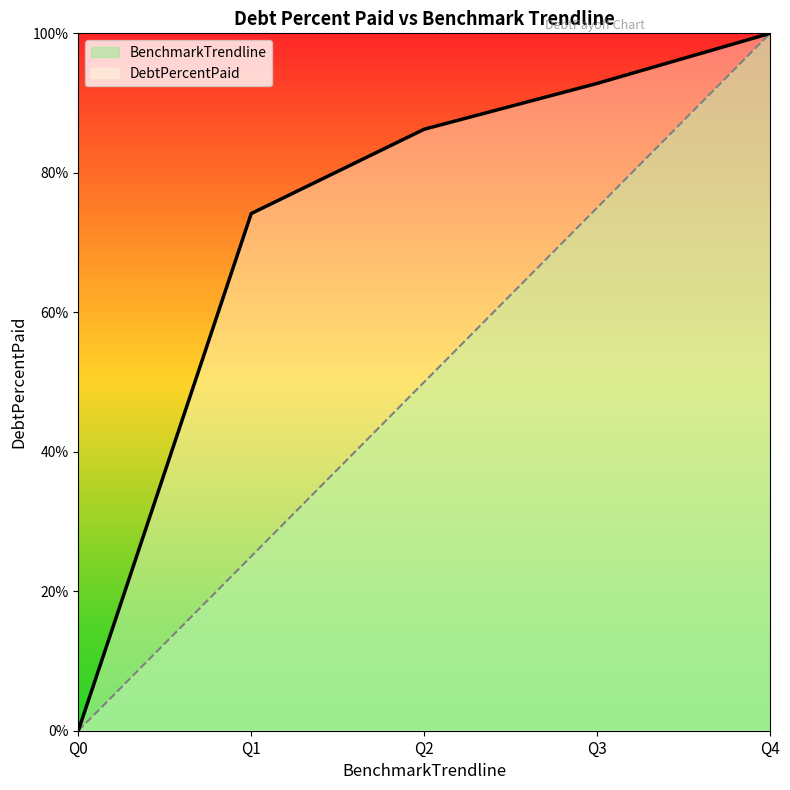

True or false: DebtPercentPaid has more than 1 interior local peaks.

False